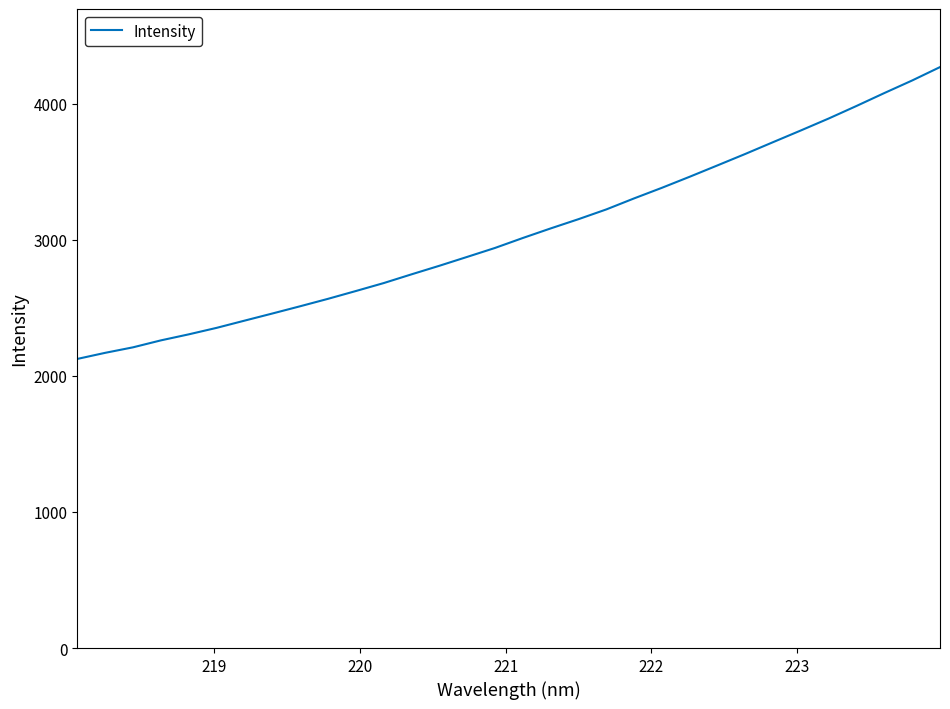

What is the smallest value displayed?

2125.0